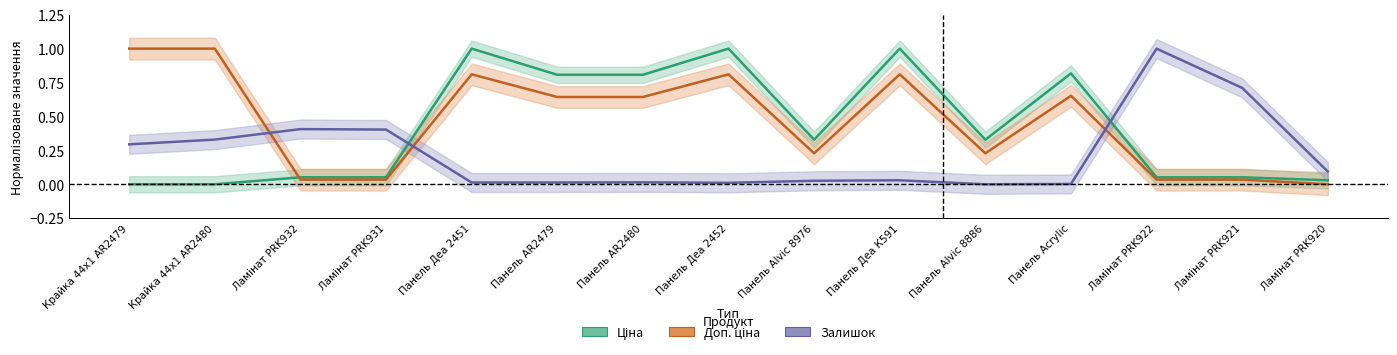

What is the sum of the Доп. ціна values at Крайка 44x1 AR2479 and Крайка 44x1 AR2480?

2.0